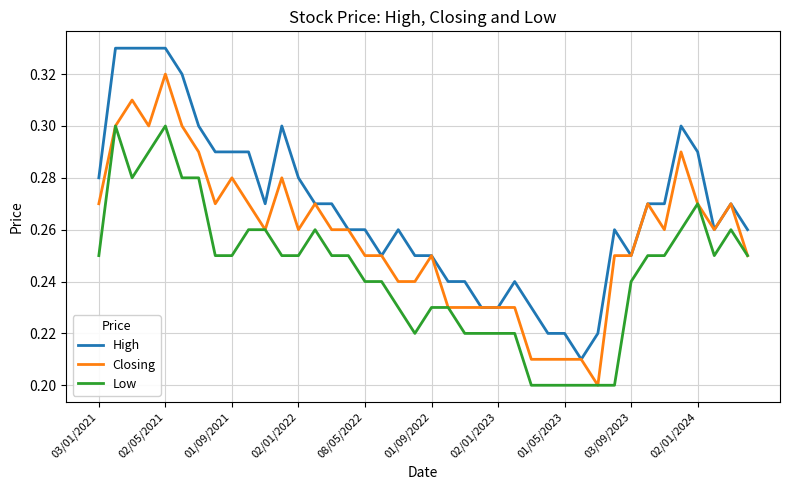

Which series has the largest total across all categories?

High